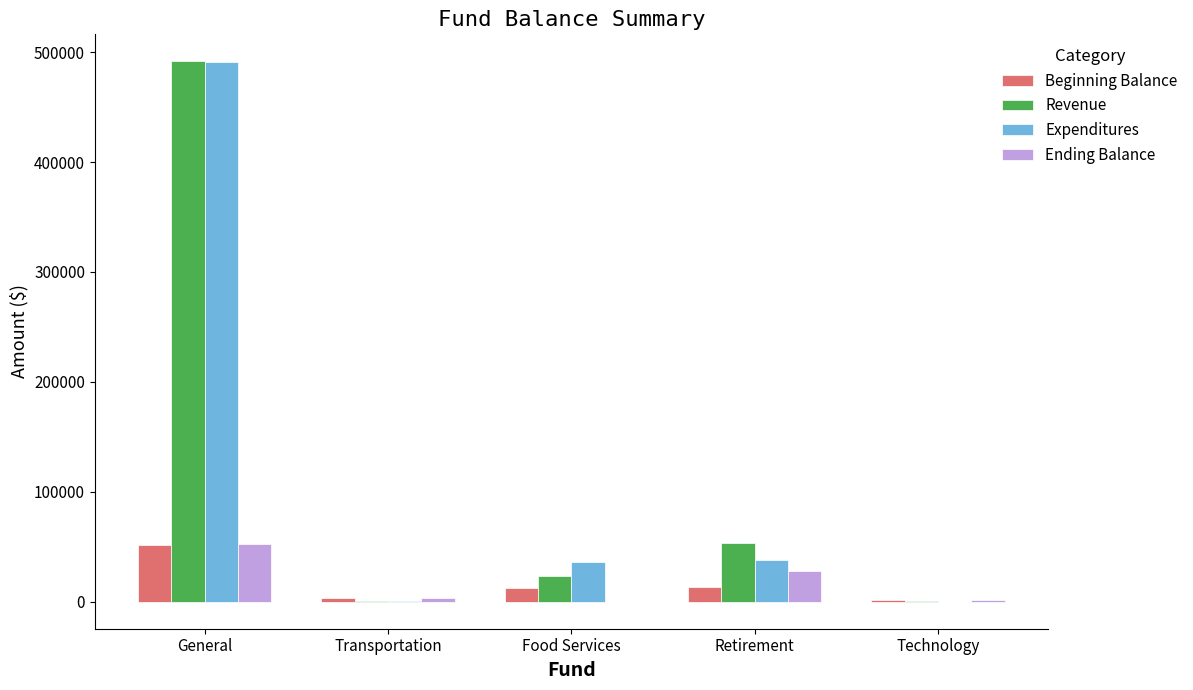

What is the sum of all Beginning Balance values?

81800.8